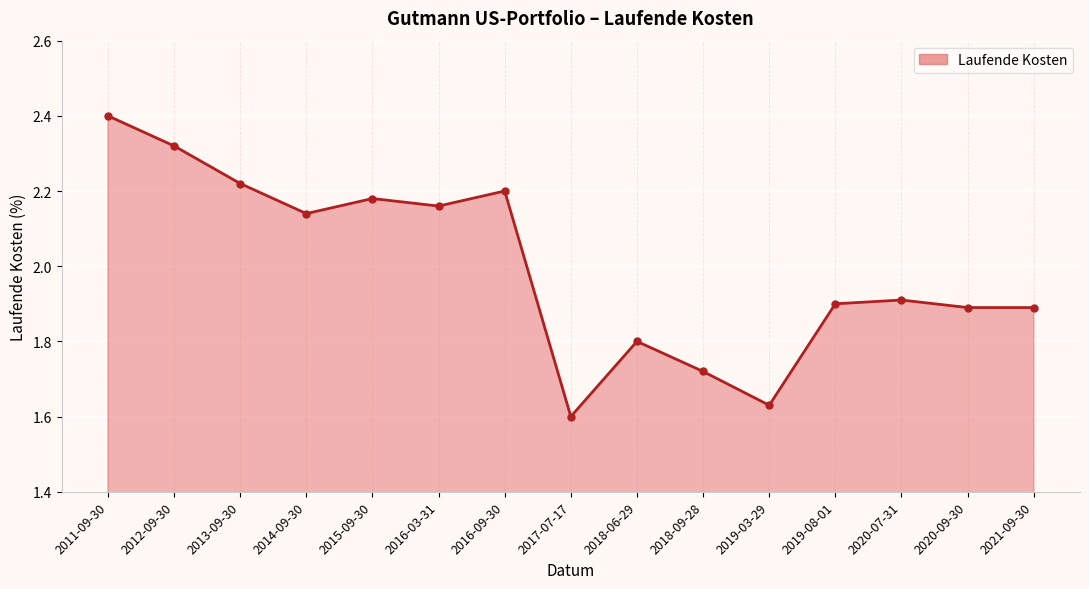

The chart shows a value of 1.6 at 2017-07-17. True or false?

True